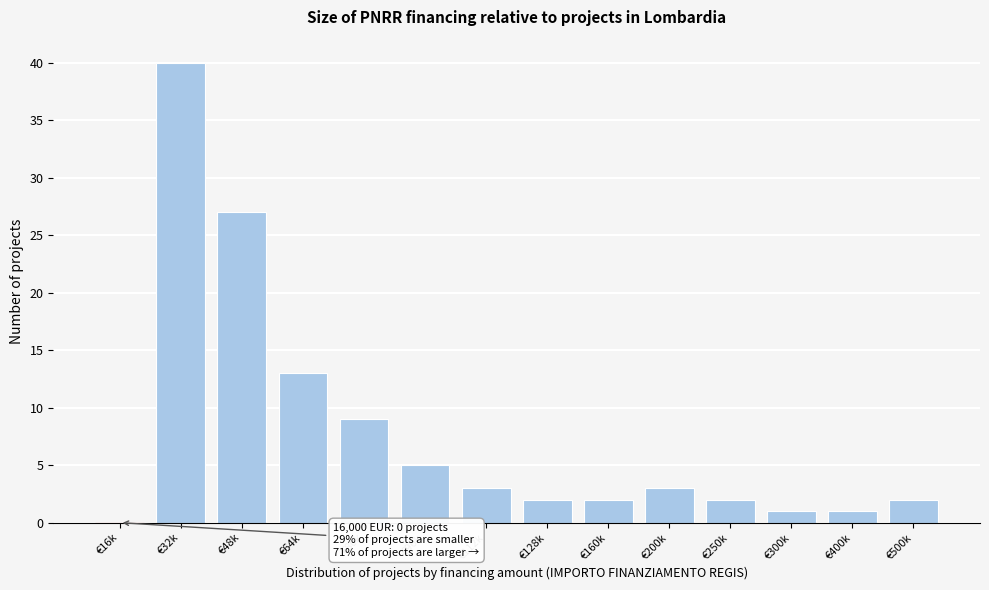

Reading left to right, transcribe all the data shown in this chart.

€16k=0	€32k=40	€48k=27	€64k=13	€80k=9	€96k=5	€112k=3	€128k=2	€160k=2	€200k=3	€250k=2	€300k=1	€400k=1	€500k=2